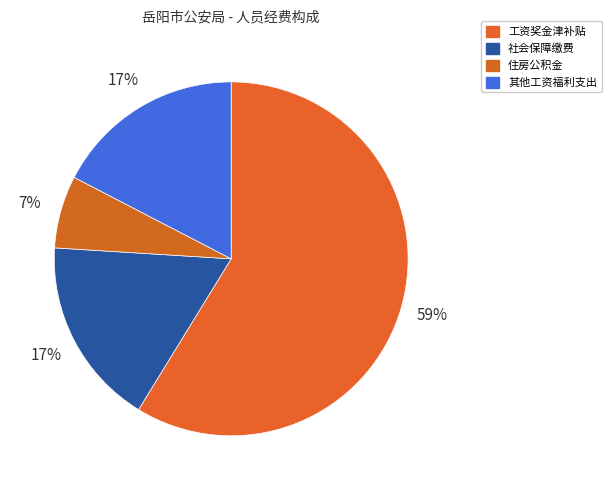

To the nearest percent, what percentage of the pie is 其他工资福利支出?

17%